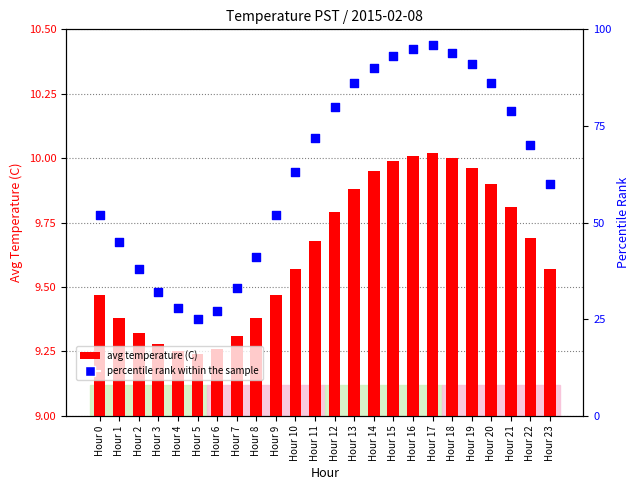

Which series has the widest spread of Y values?

percentile rank within the sample